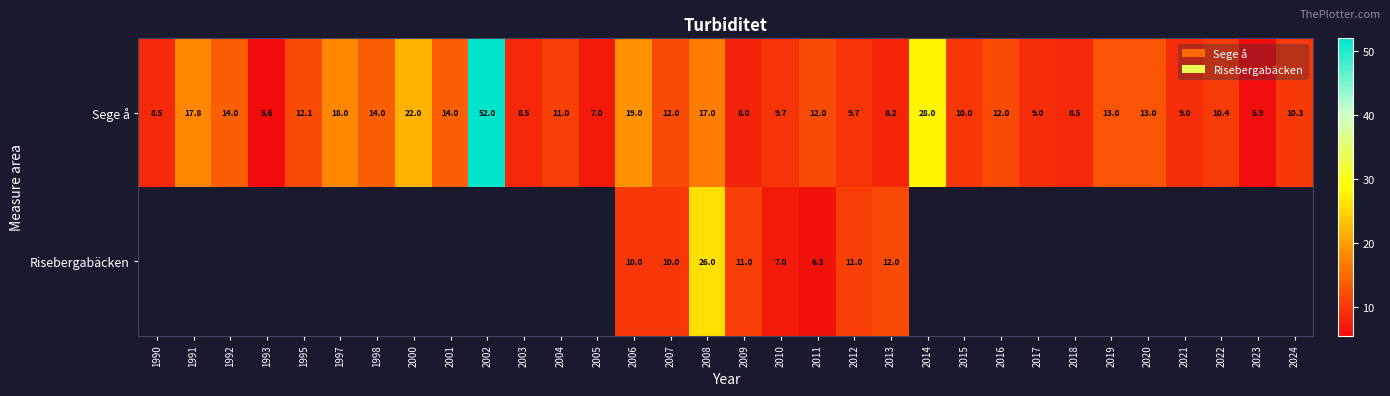

Which category has the lowest value across all series?

1993